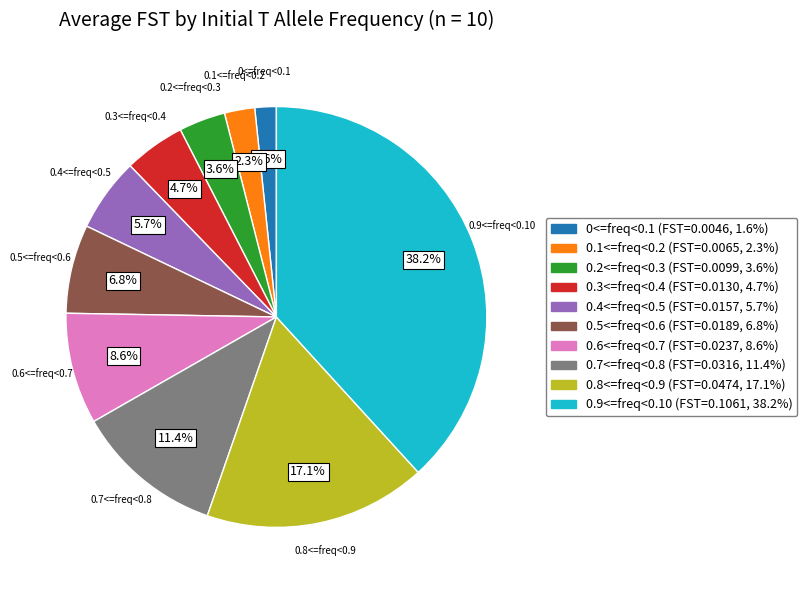

To the nearest percent, what is the combined percentage of 0.7<=freq<0.8 and 0.3<=freq<0.4?

16%